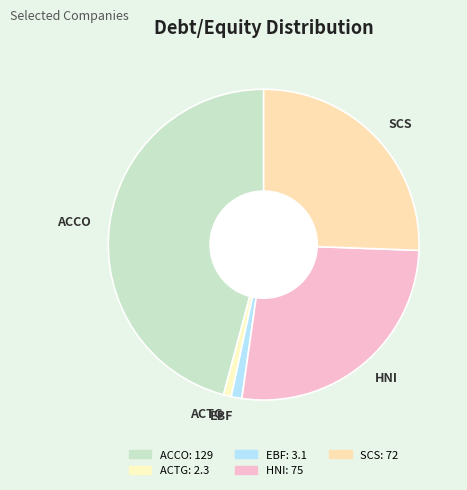

Which has a higher value, HNI or ACCO?

ACCO